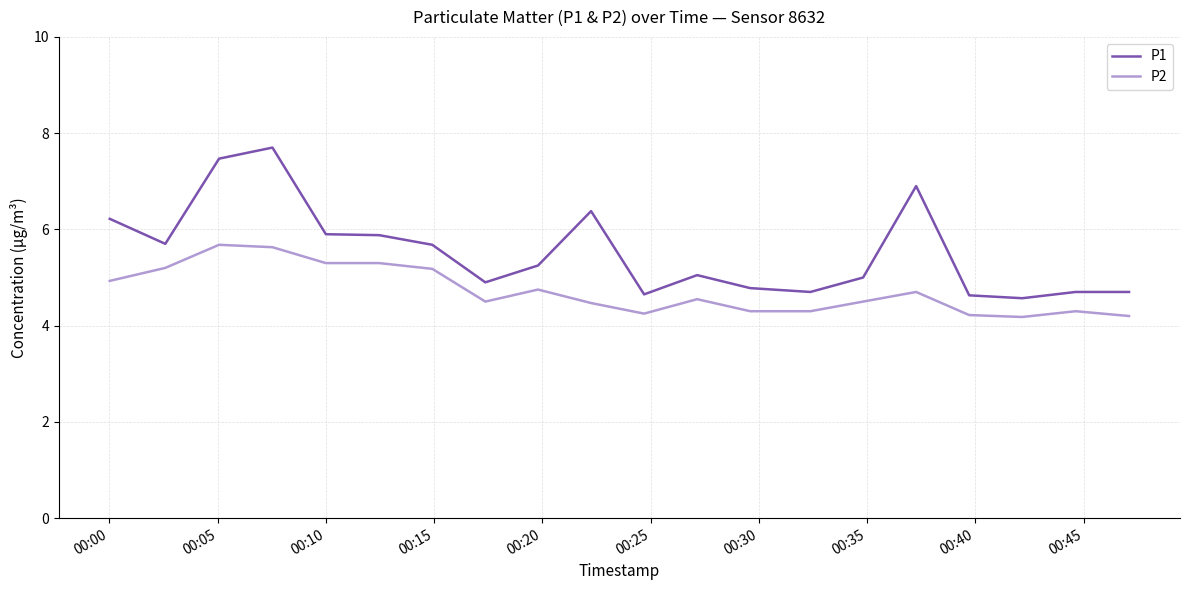

True or false: P2 and P1 intersect in this chart.

False